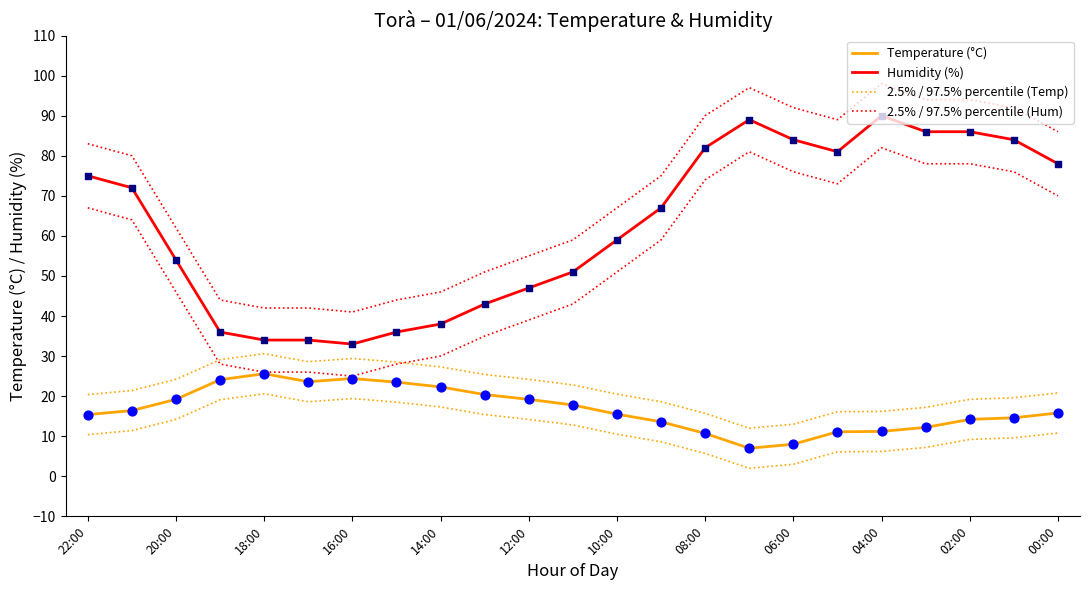

Which series reaches the minimum Y coordinate?

Temperature (°C)